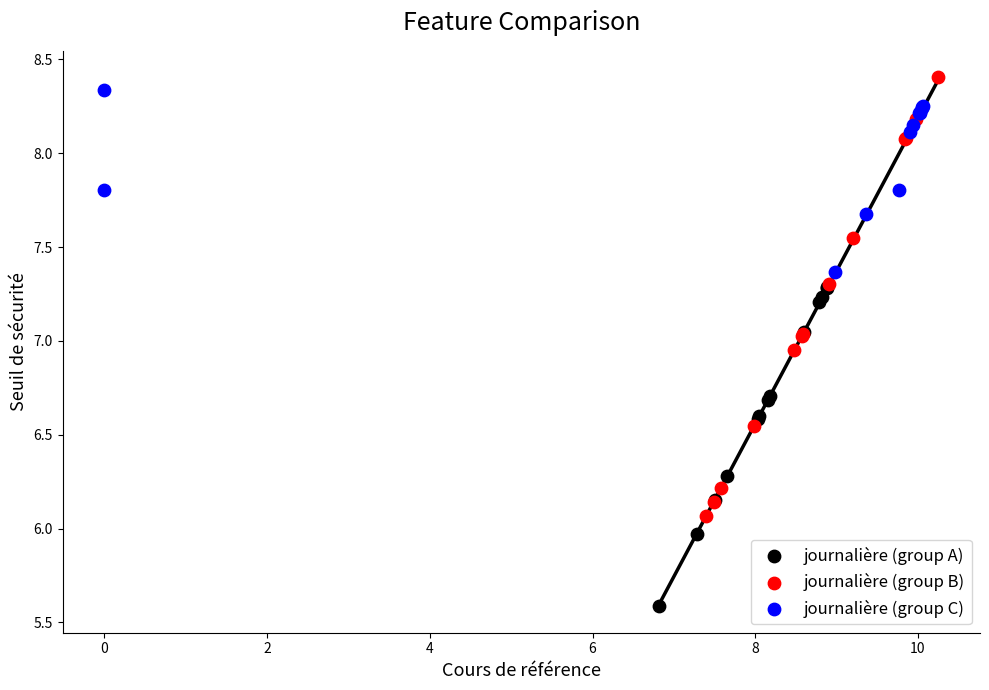

Which series has the largest Y range (max minus min)?

journalière (group B)